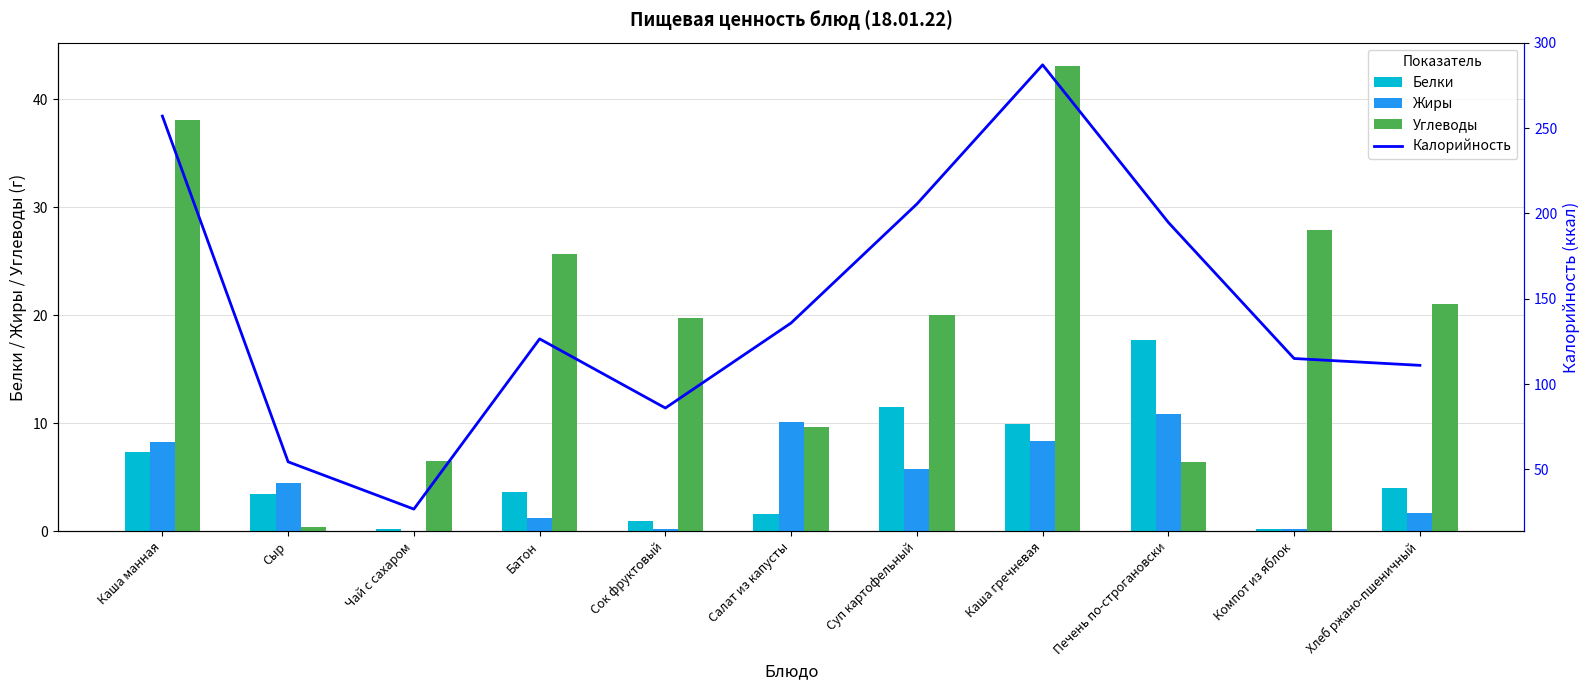

True or false: Углеводы has a value of 2.1 at Печень по-строгановски.

False